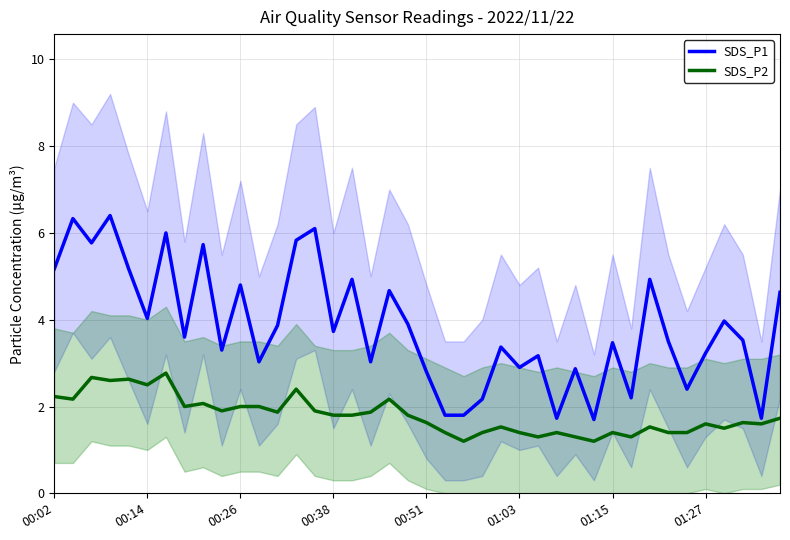

Is it true that SDS_P2 equals 1.8 at 00:38?

True